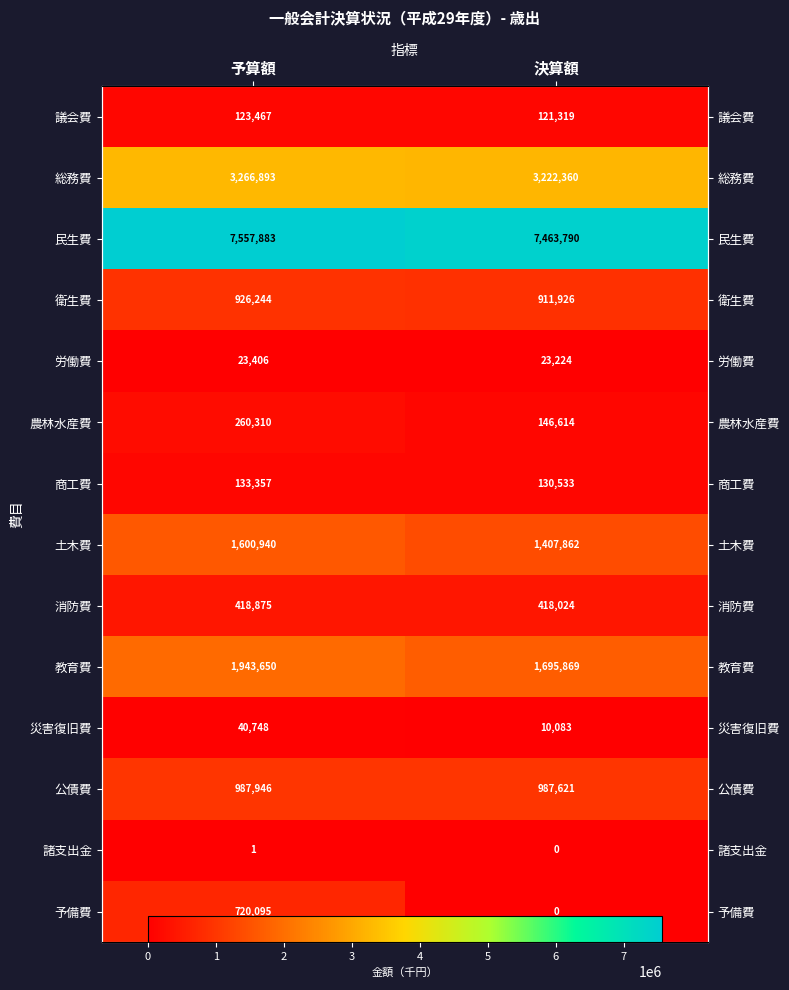

Which series changed the most between 予算額 and 決算額?

予備費